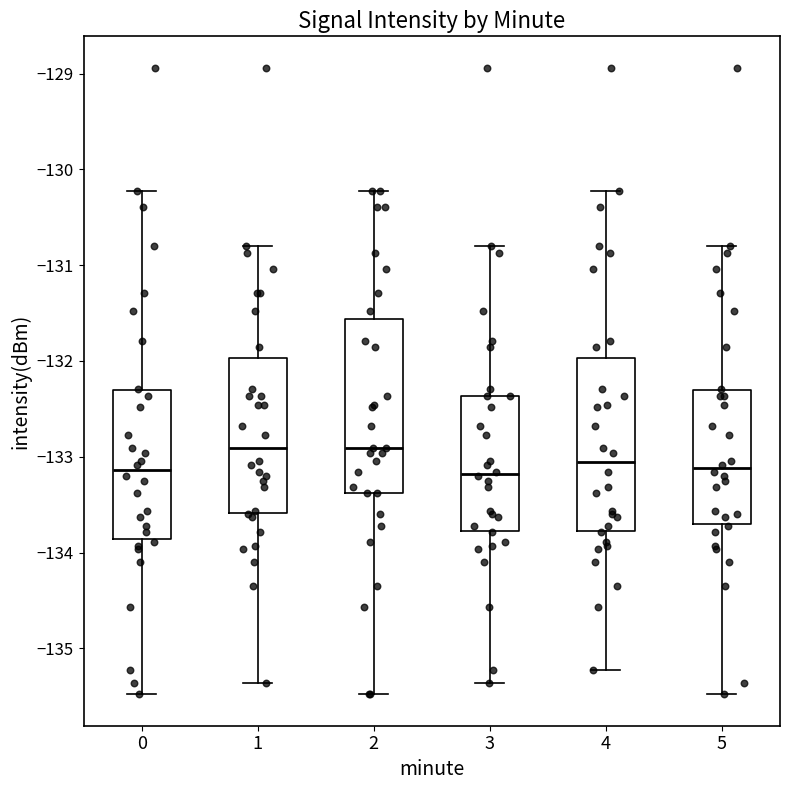

Reading left to right, read every box against the y-axis: the position of its median line, the range the box covers, and the ends of its whiskers. The values are not printed on the chart, so give them approximately, as read against the axis.

0: median -133.1, box -133.9 to -132.3, whiskers -135.5 to -130.2
1: median -132.9, box -133.6 to -132.0, whiskers -135.4 to -130.8
2: median -132.9, box -133.4 to -131.6, whiskers -135.5 to -130.2
3: median -133.2, box -133.8 to -132.4, whiskers -135.4 to -130.8
4: median -133.1, box -133.8 to -132.0, whiskers -135.2 to -130.2
5: median -133.1, box -133.7 to -132.3, whiskers -135.5 to -130.8